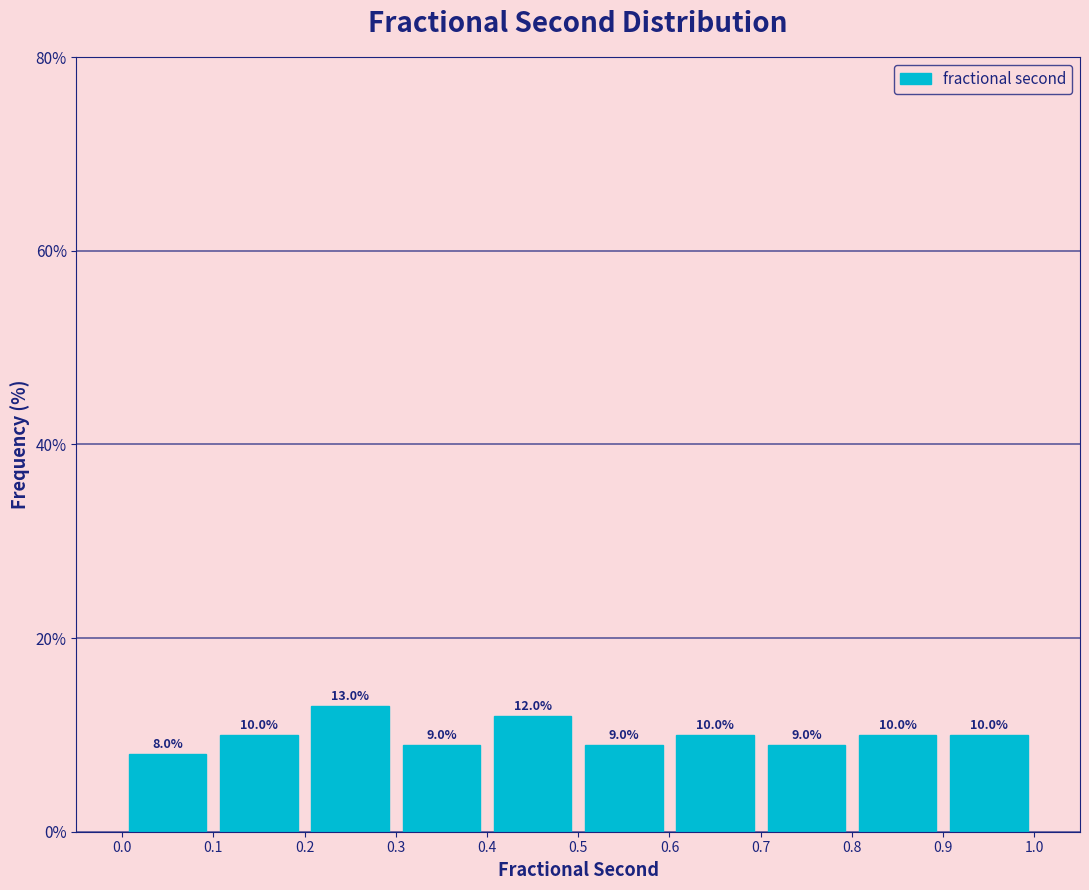

Reading left to right, list every bar in this chart as the range it spans on the x-axis followed by its height.

0.0 to 0.1: 8.0
0.1 to 0.2: 10.0
0.2 to 0.3: 13.0
0.3 to 0.4: 9.0
0.4 to 0.5: 12.0
0.5 to 0.6: 9.0
0.6 to 0.7: 10.0
0.7 to 0.8: 9.0
0.8 to 0.9: 10.0
0.9 to 1.0: 10.0